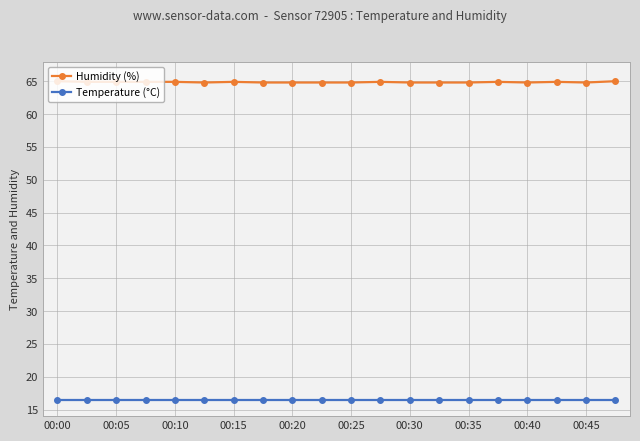

True or false: Humidity (%) and Temperature (°C) cross at least once.

False